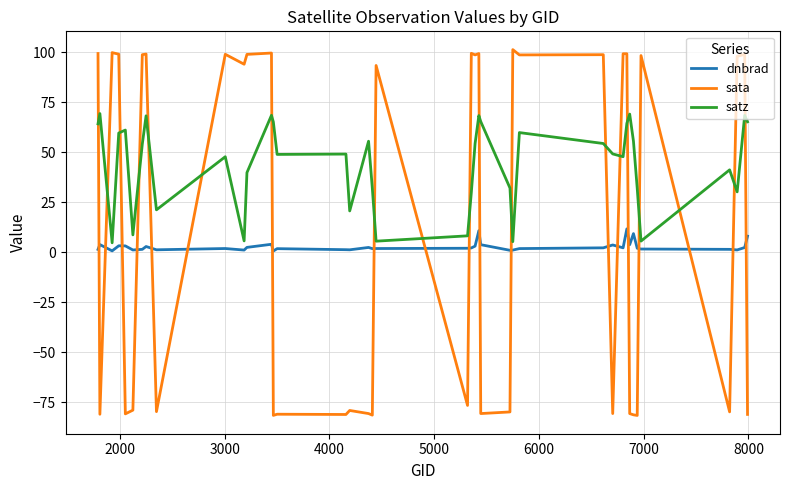

Which series has the widest spread of values?

sata